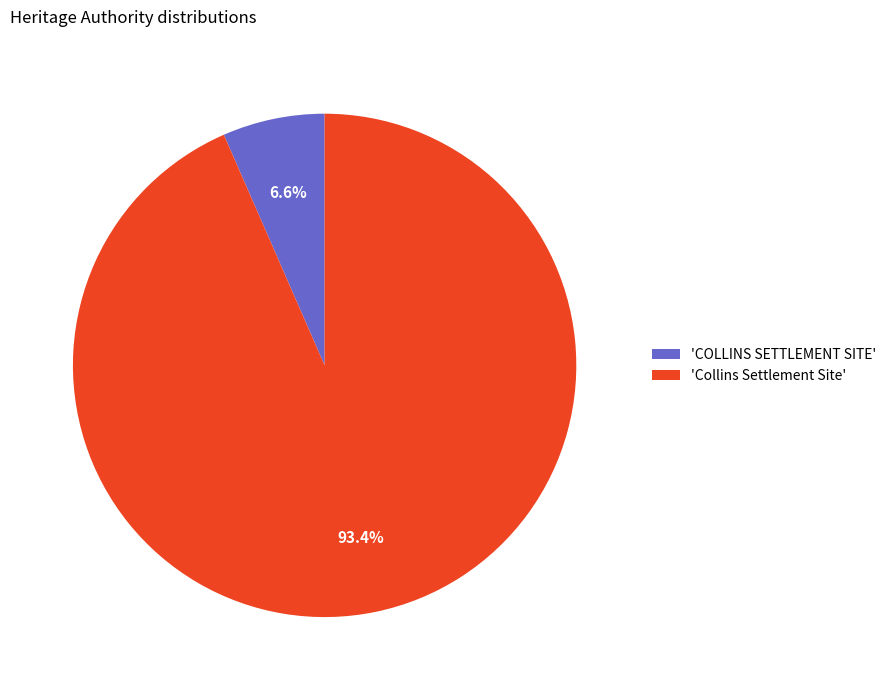

Which has a higher value, 'Collins Settlement Site' or 'COLLINS SETTLEMENT SITE'?

'Collins Settlement Site'